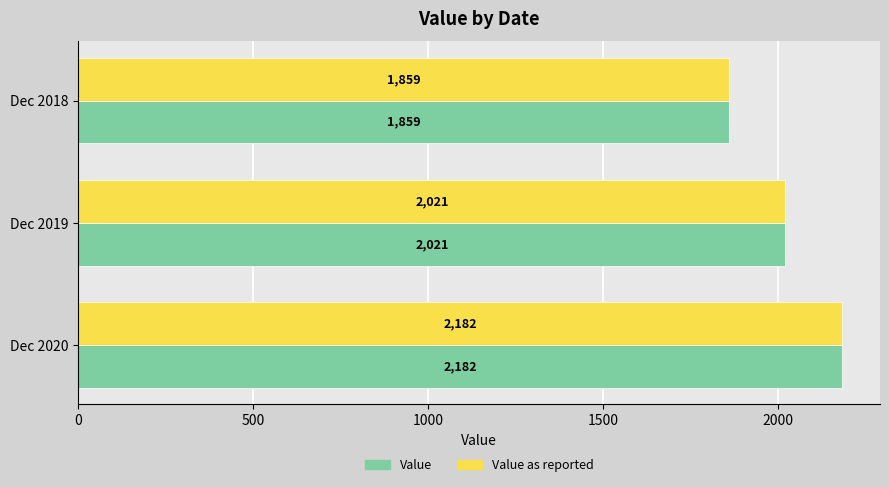

Rank the categories by Value value from lowest to highest.

Dec 2018, Dec 2019, Dec 2020